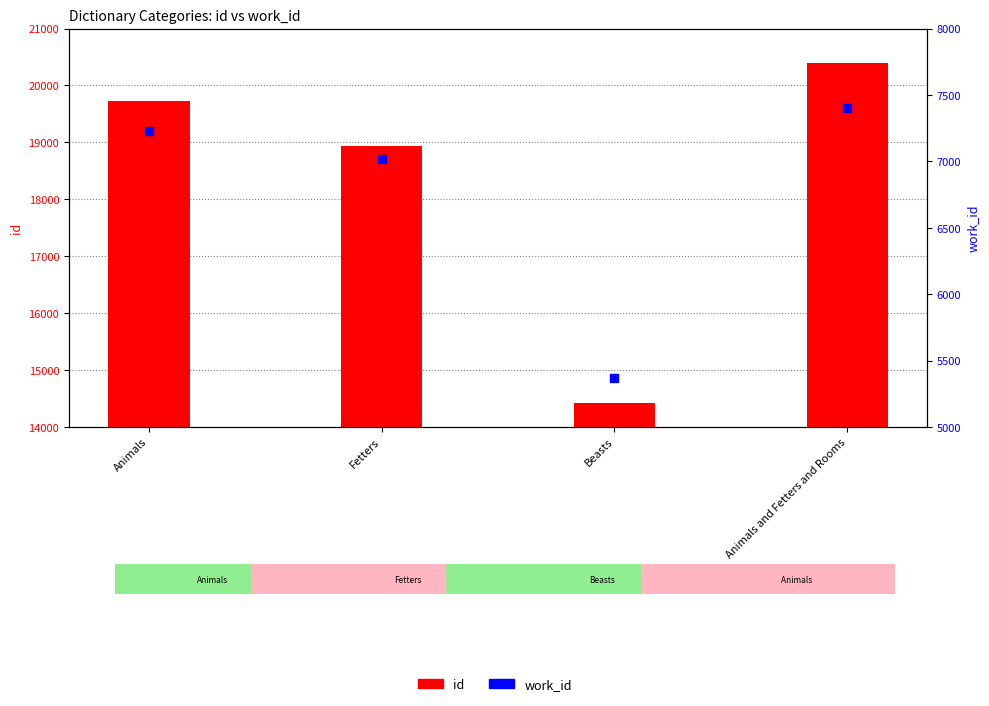

At how many categories does at least one series exceed 13670?

4